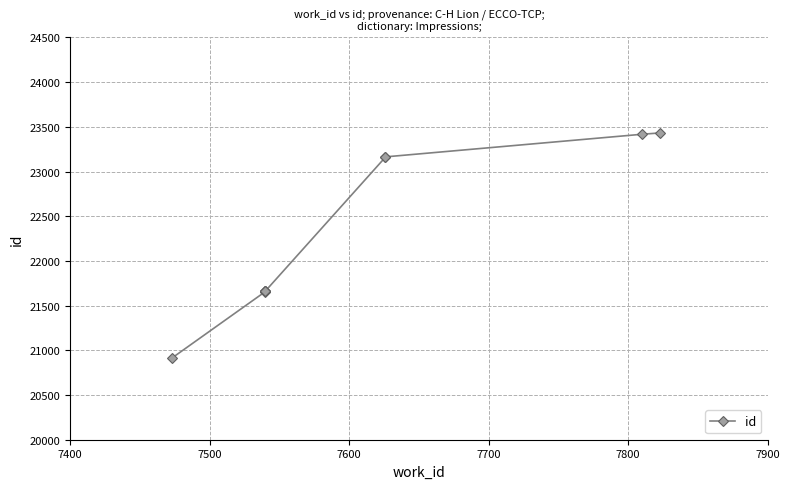

Count the number of values greater than 21664.

4